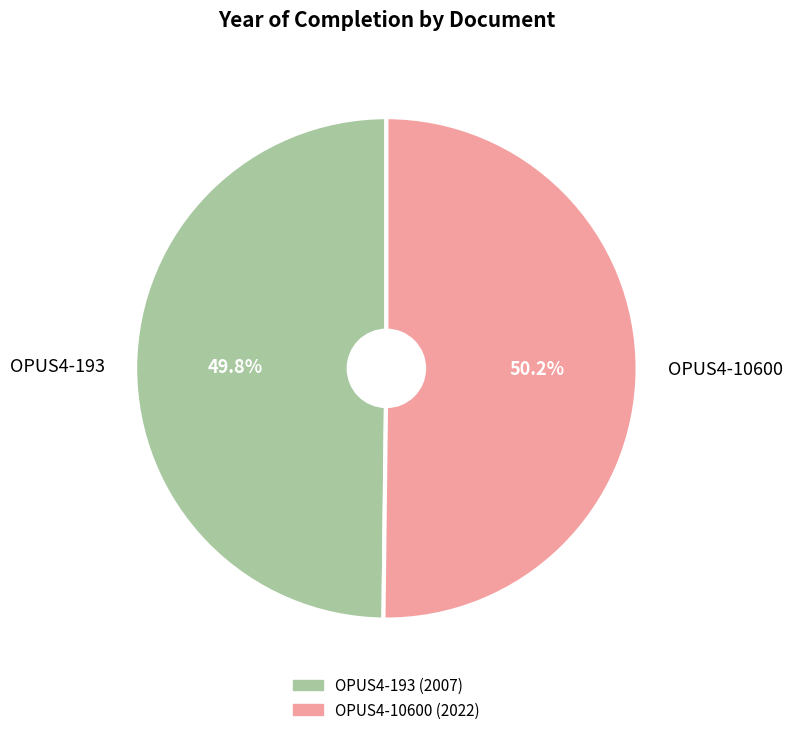

Combined, do OPUS4-10600 and OPUS4-193 account for over 50%?

Yes